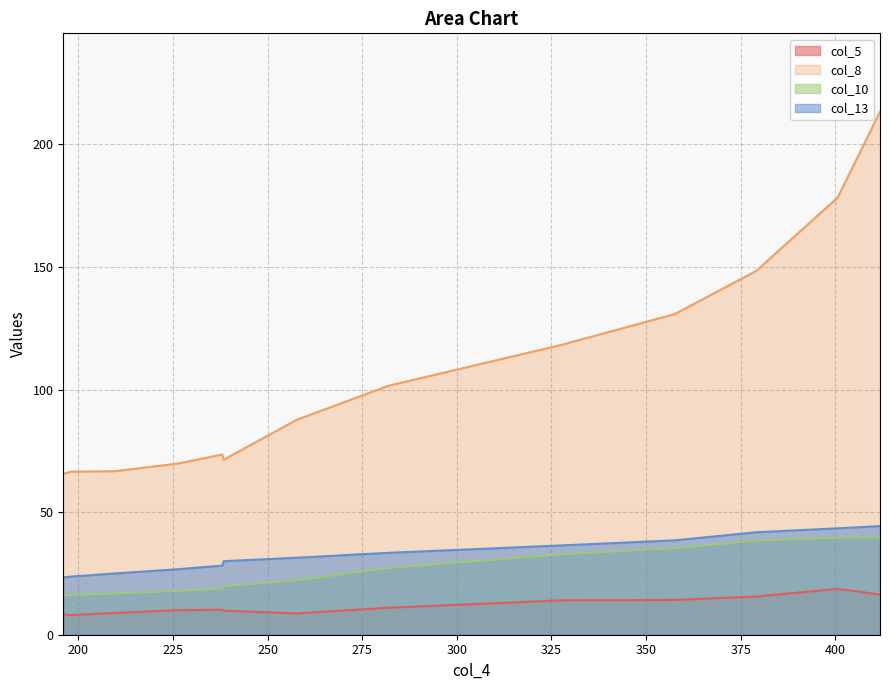

True or false: col_5 and col_10 intersect in this chart.

False